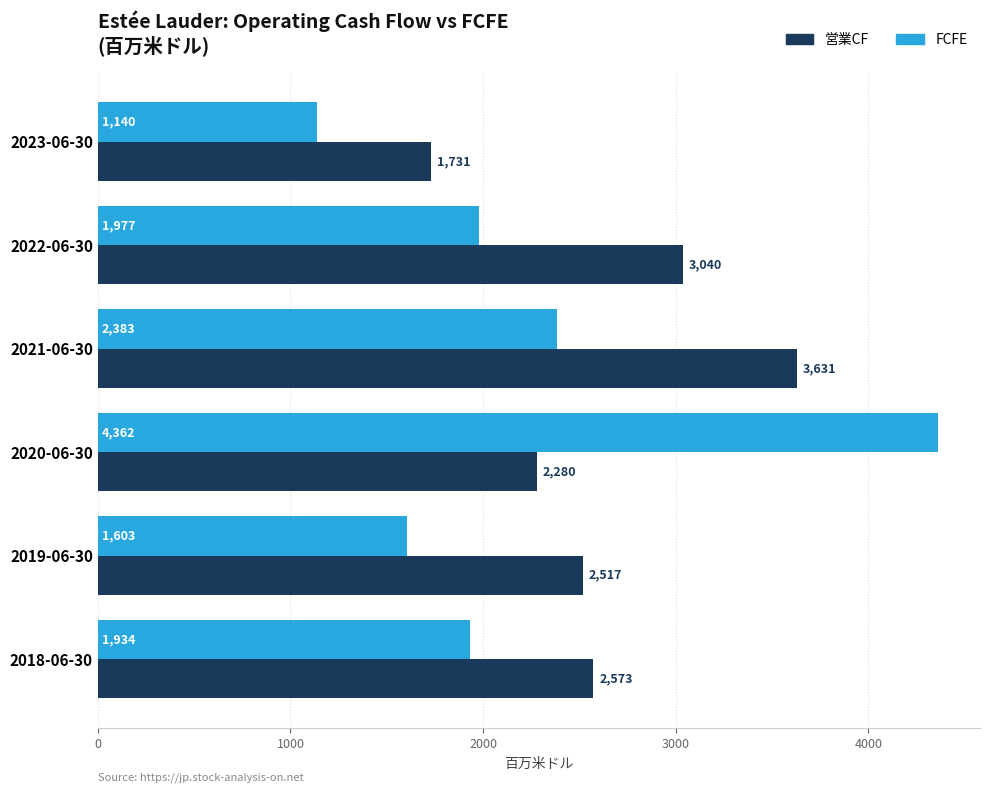

At which category is the sum across all series the highest?

2020-06-30